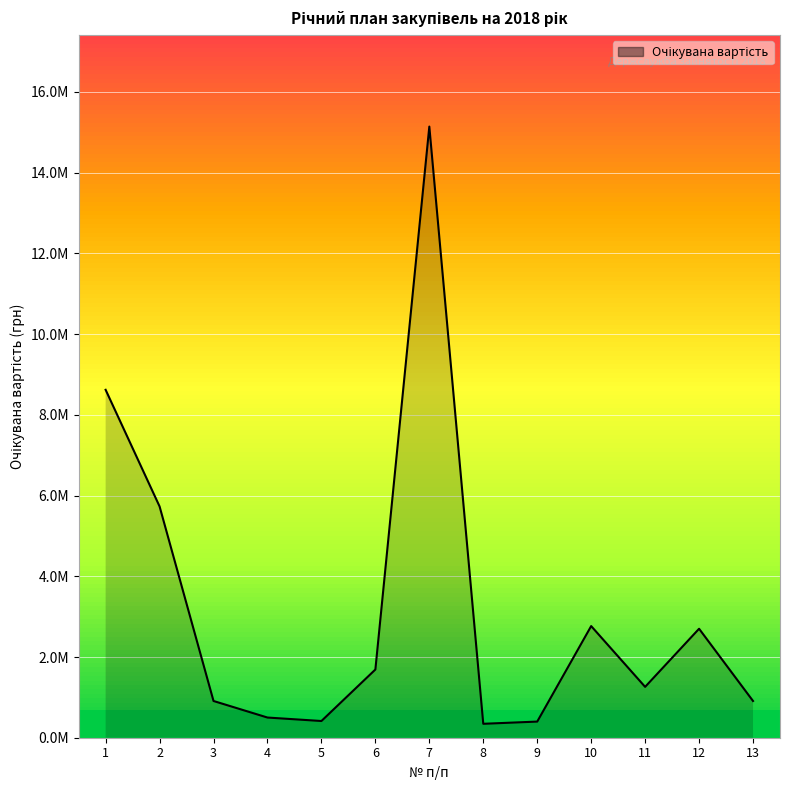

True or false: there are more than 1 points higher than both neighbors.

True